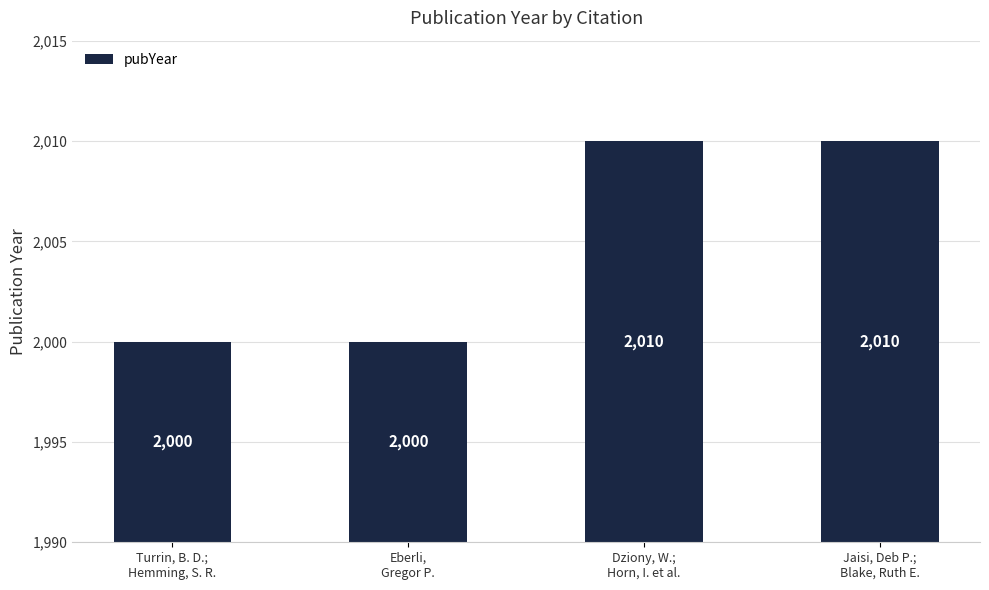

How many bars are there in total?

4